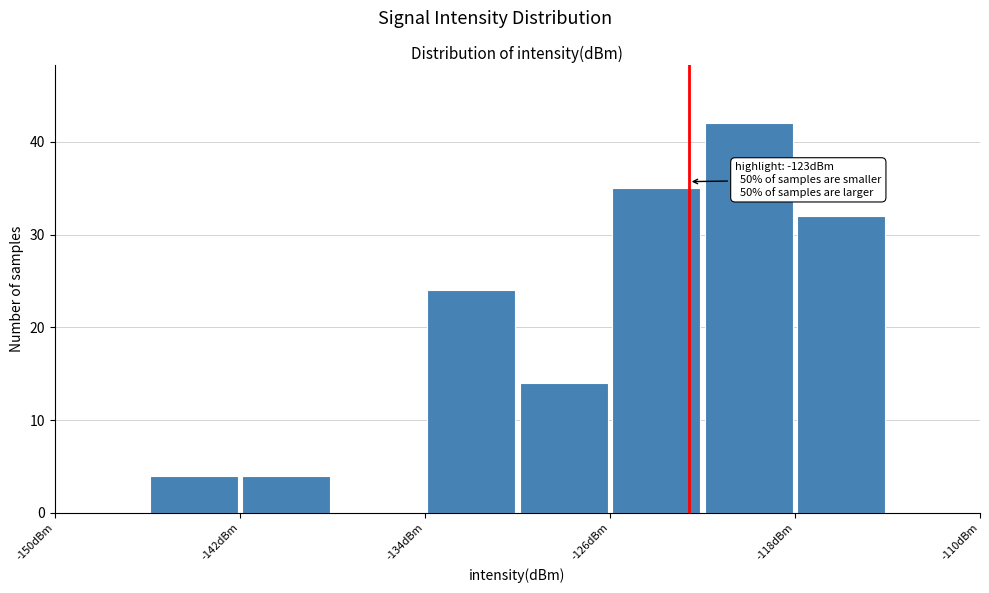

Which range on the x-axis has the tallest bar?

-122 to -118